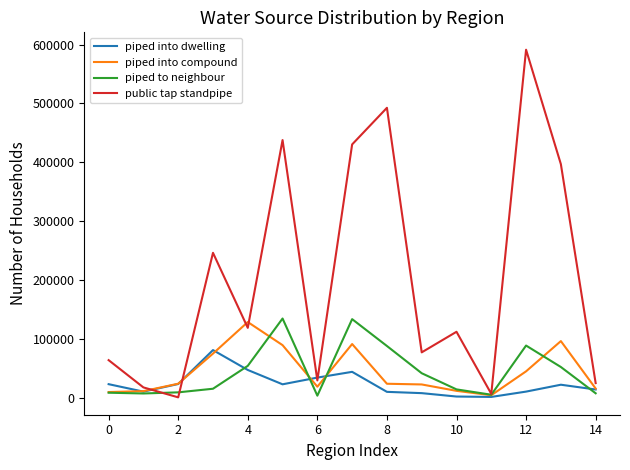

Is this an area chart (filled region under the line)?

No